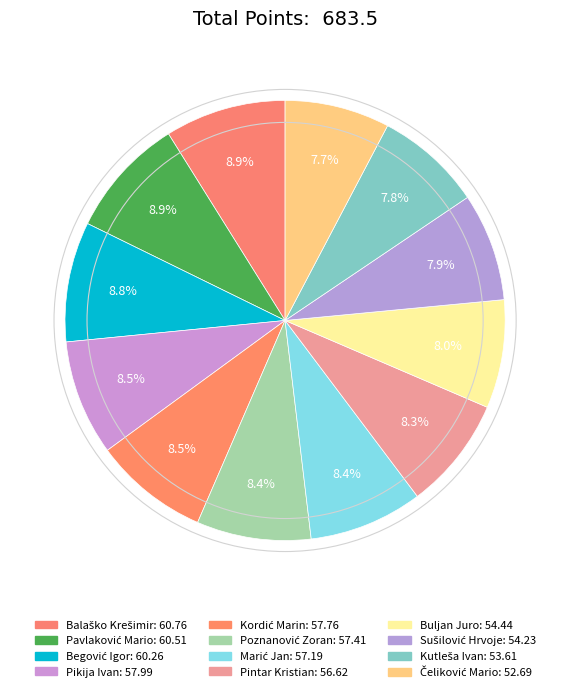

Count the number of slices in the pie.

12